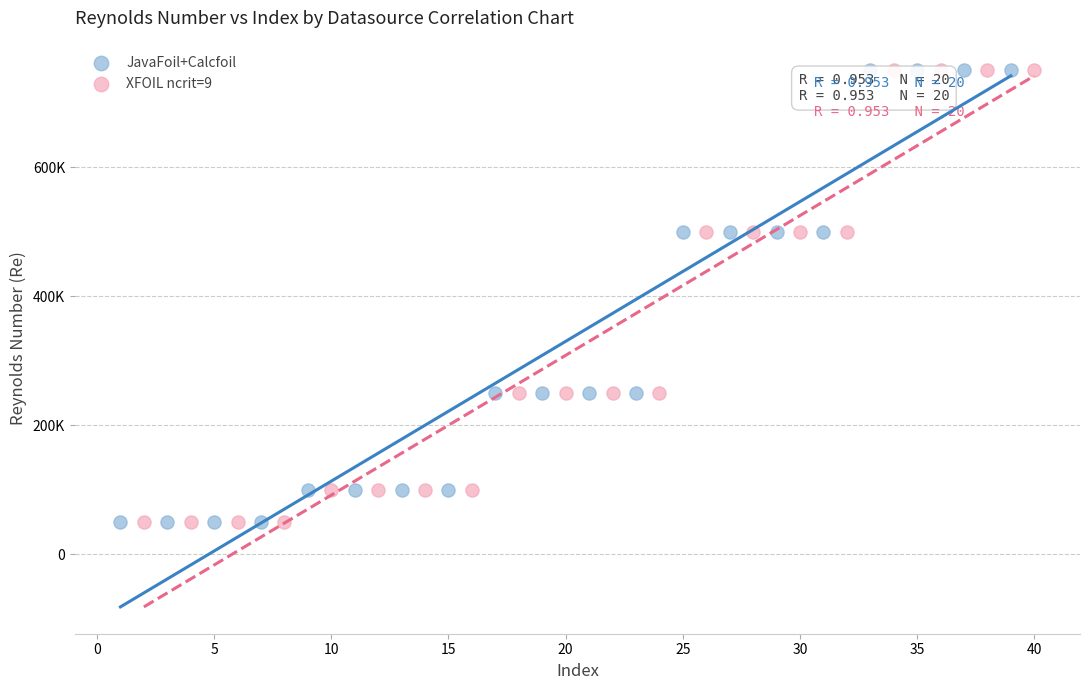

What are all the series names shown in the legend?

JavaFoil+Calcfoil, XFOIL ncrit=9